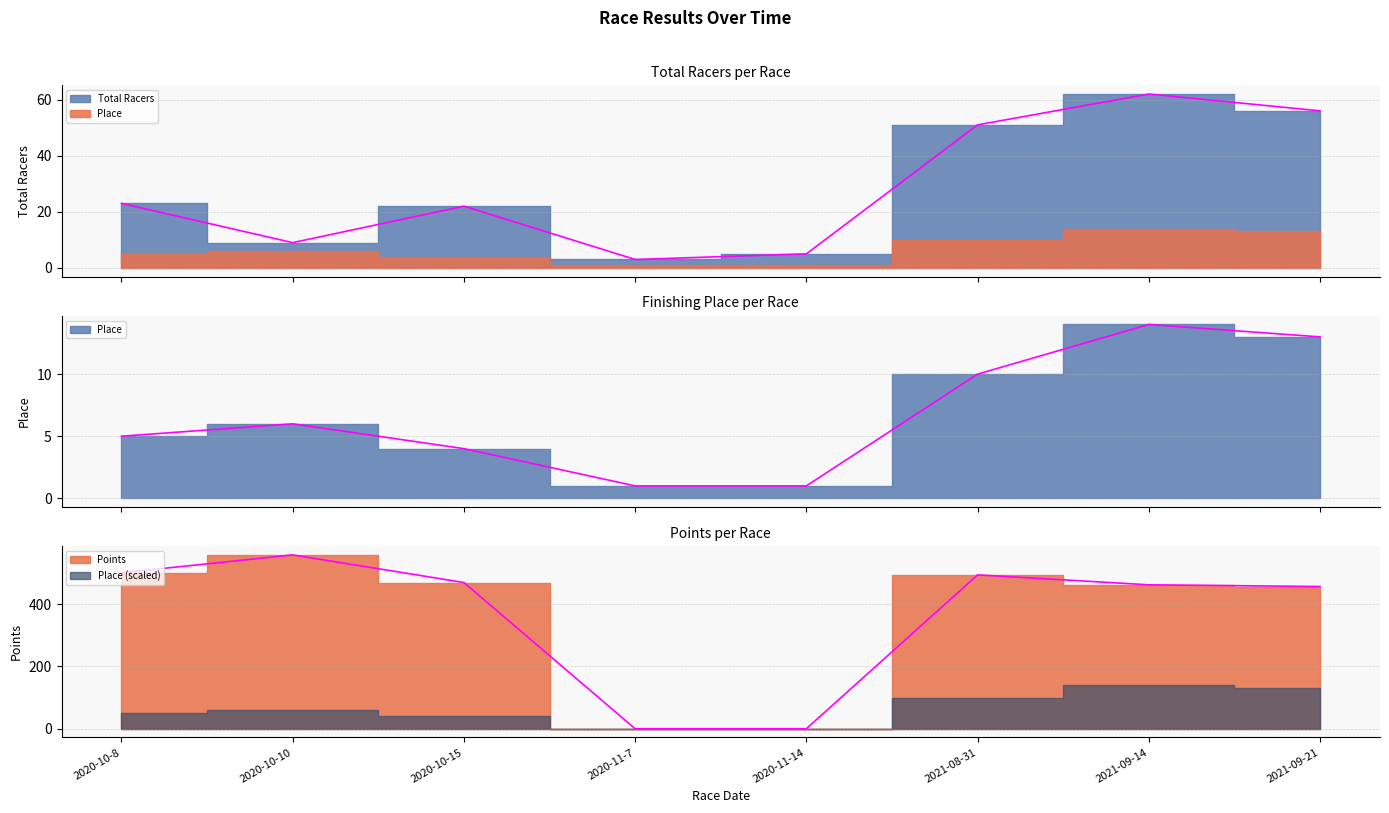

What position from the right is 2020-10-15?

6